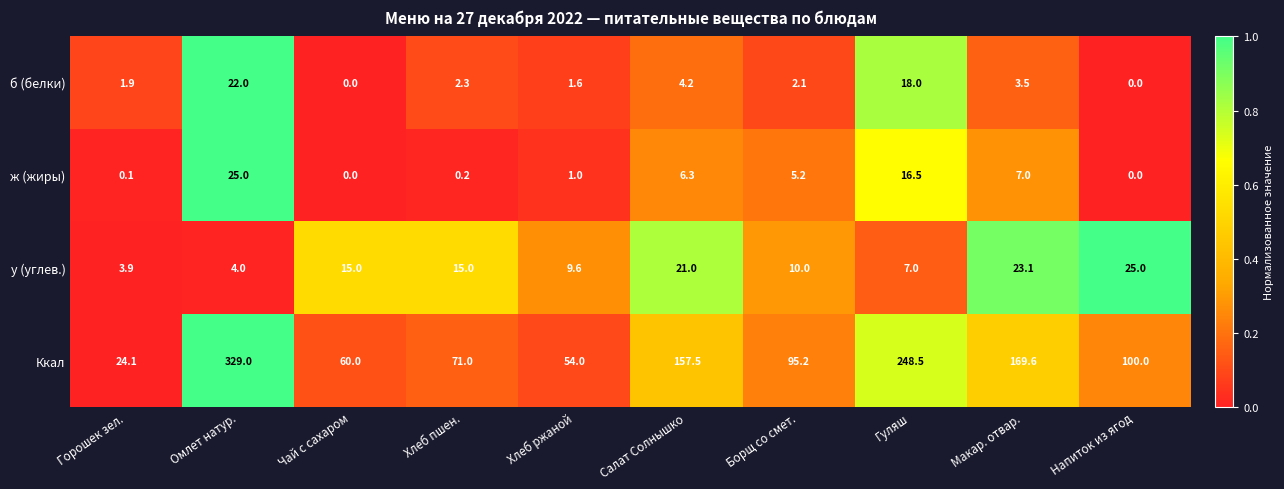

What is the maximum value shown in the chart?

329.0